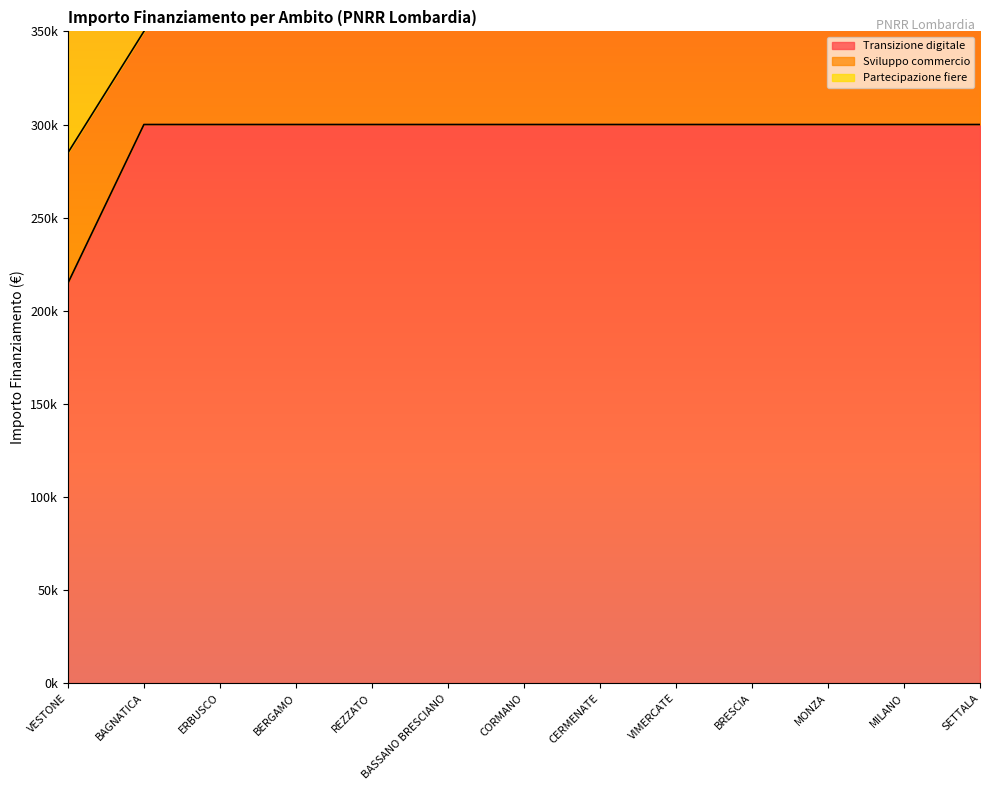

What value does the Transizione digitale series have at BRESCIA, to the nearest 50?

300000